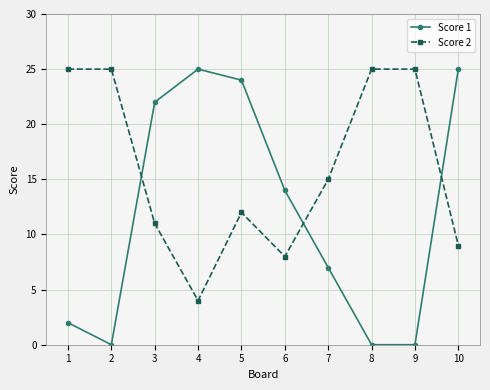

What is the total value across all series at 6?

22